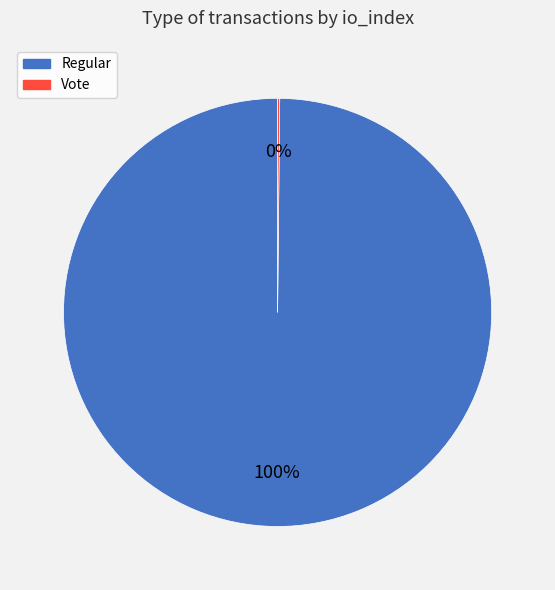

What is the majority slice?

Regular